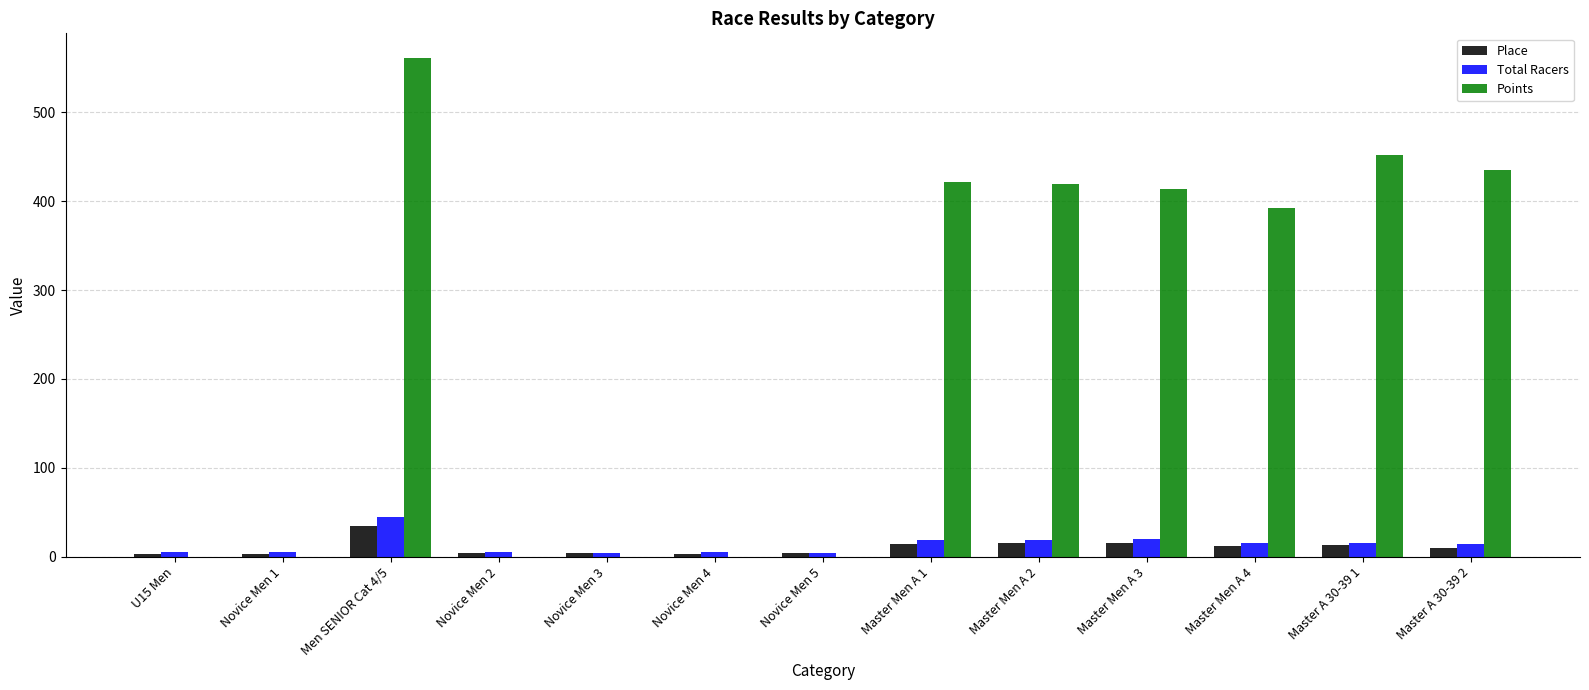

The Points series shows 683.7 at Master Men A 4. True or false?

False